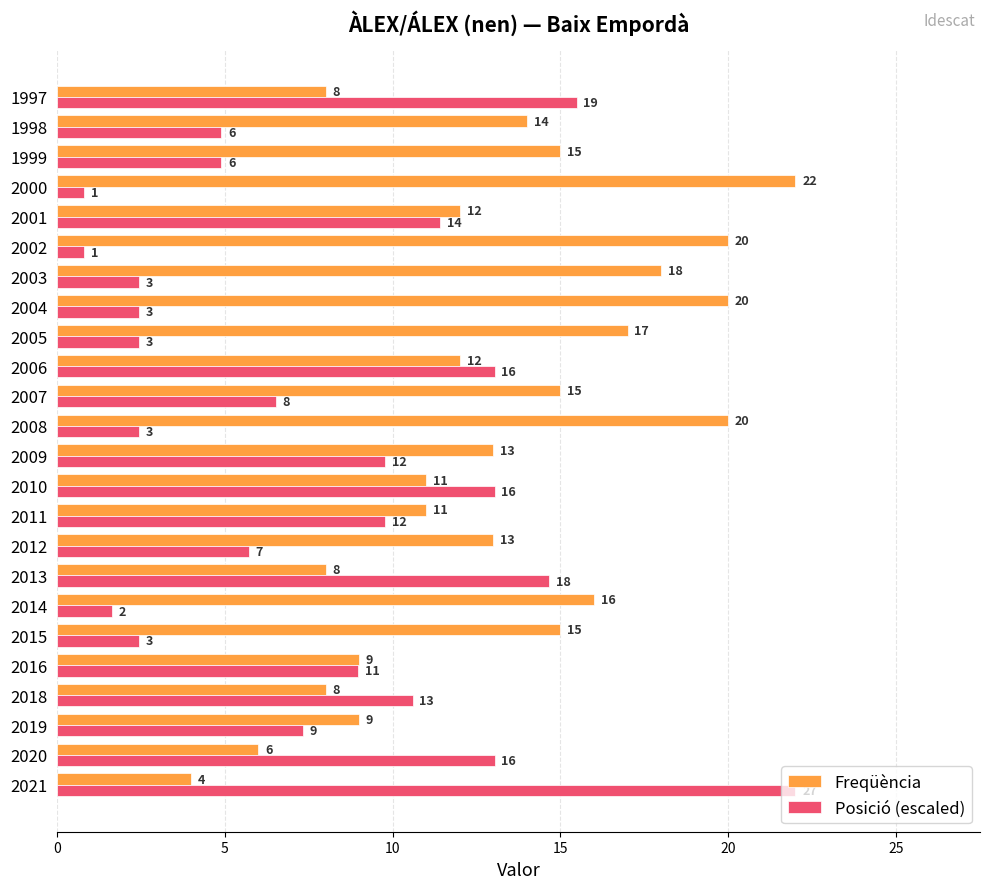

List the series in order of their overall mean, highest first.

Freqüència, Posició (escaled)